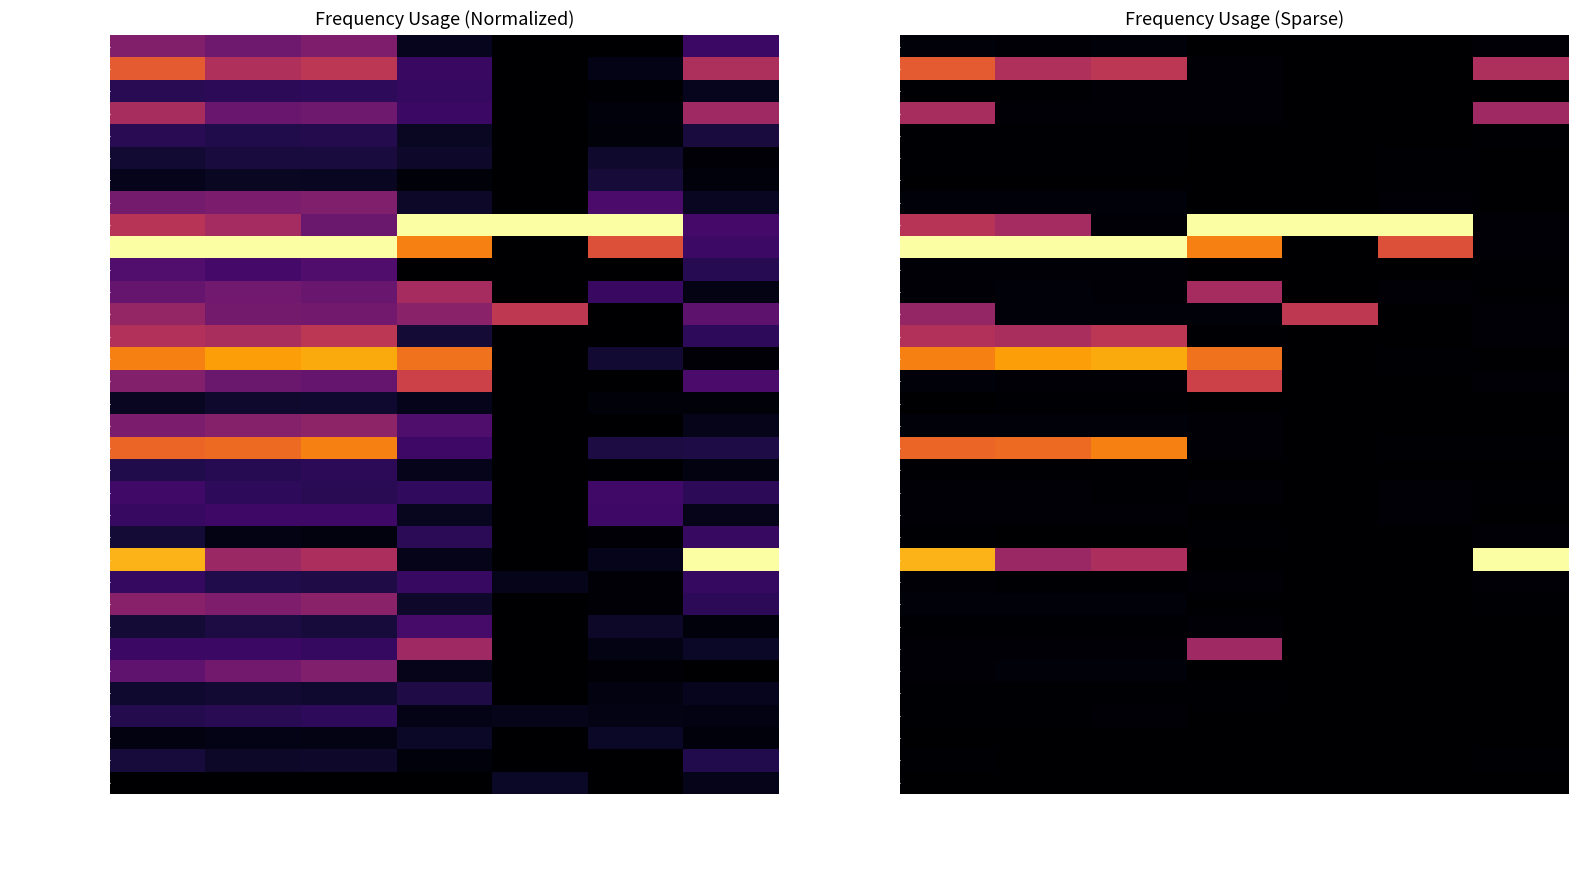

Which series has the widest spread of values?

Lampung